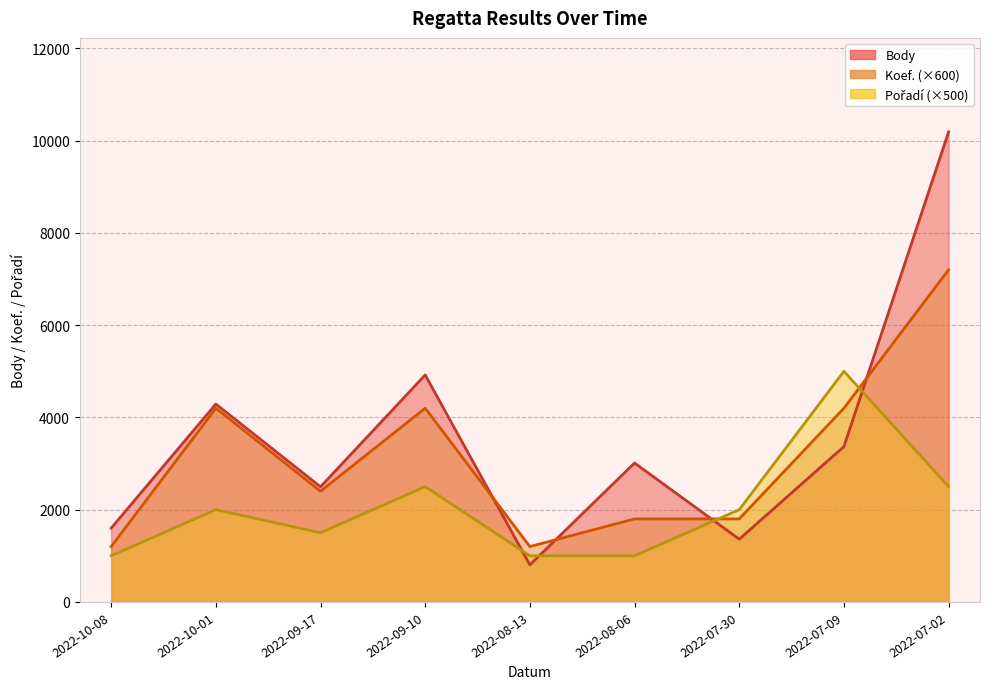

The value of Pořadí at 2022-10-01 is 2000. True or false?

True